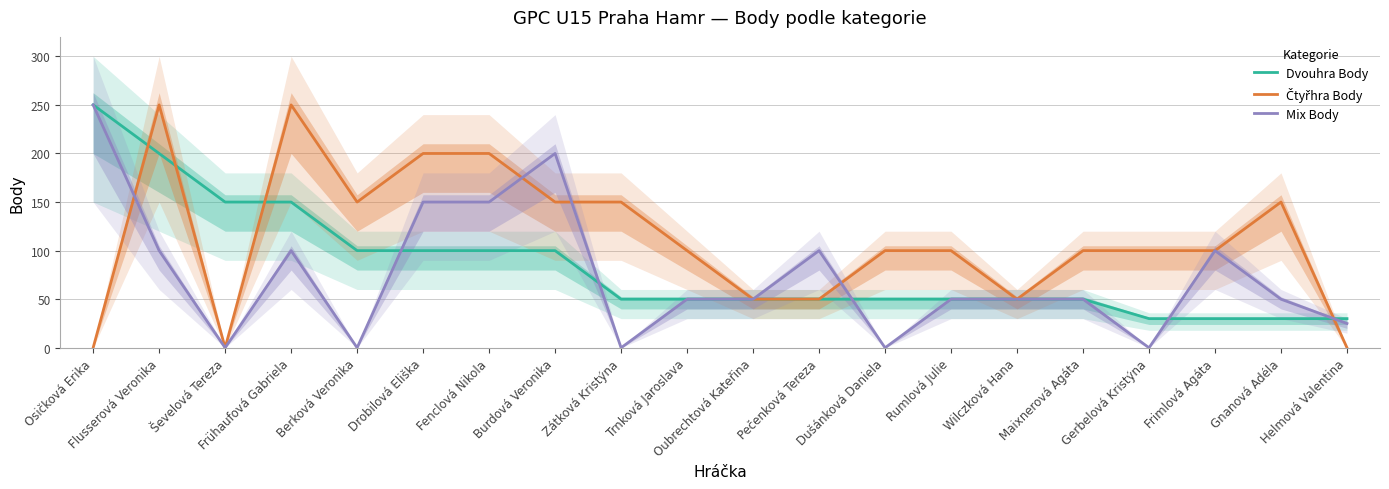

Is the value of Dvouhra Body at Wilczková Hana greater than the value of Mix Body at Ševelová Tereza?

Yes